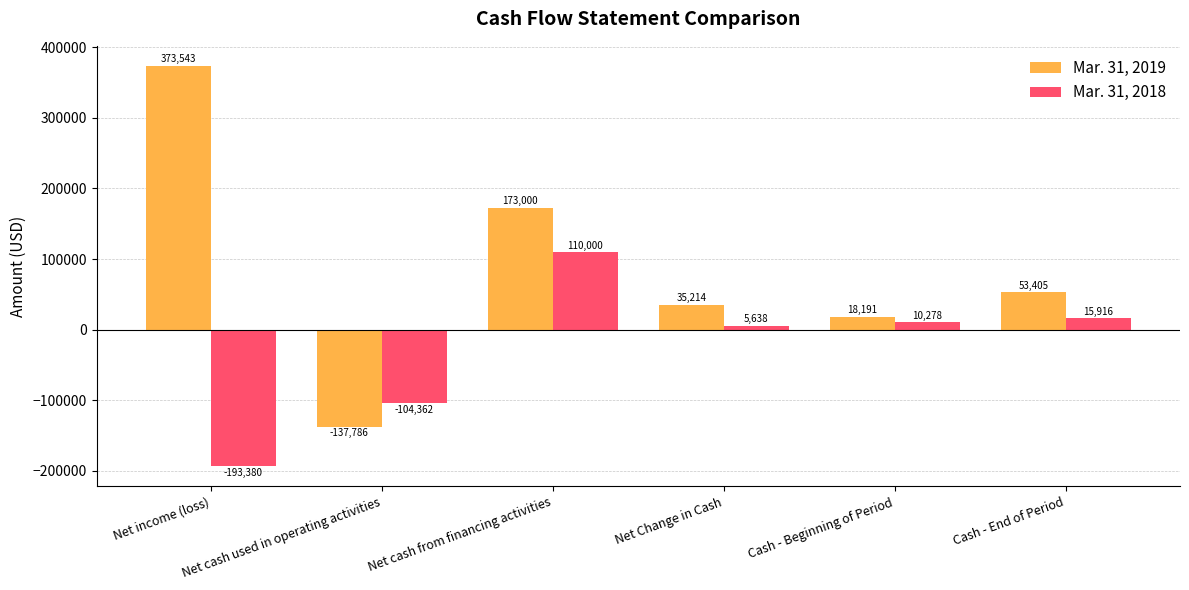

The Mar. 31, 2019 series shows 183504 at Net income (loss). True or false?

False